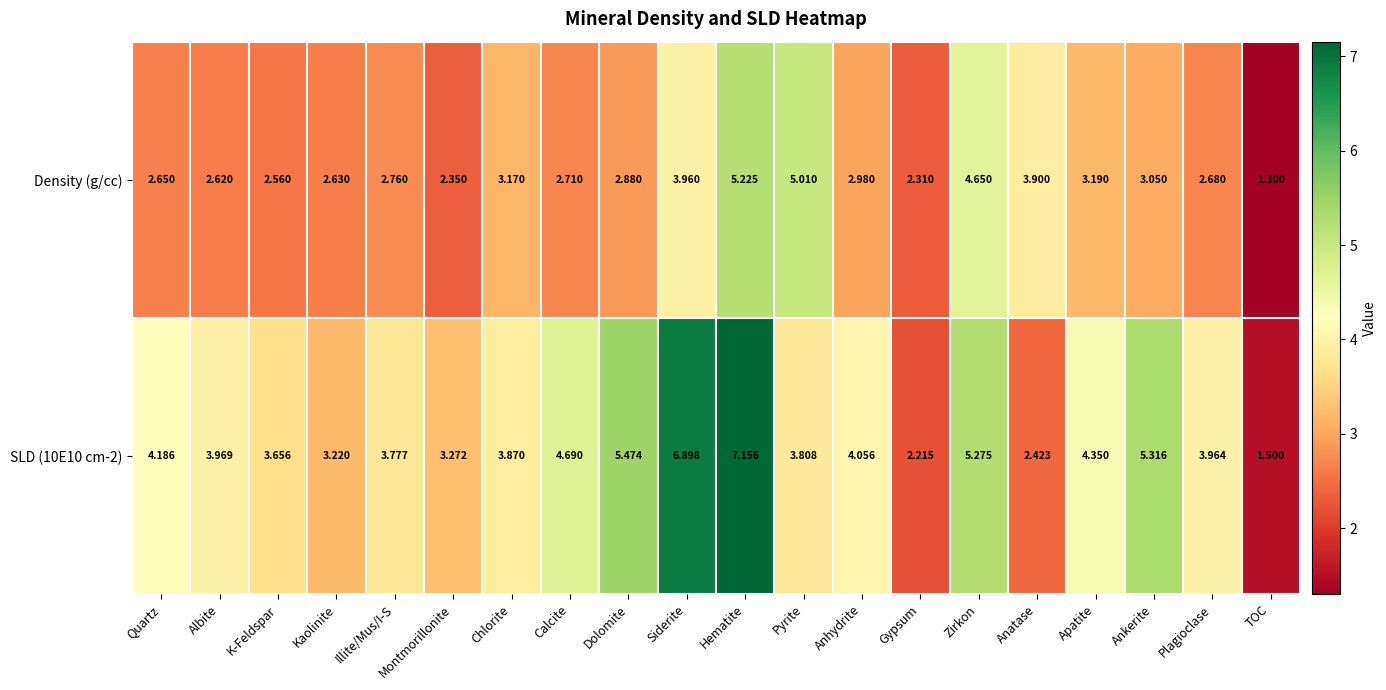

Where is SLD (10E10 cm-2) nearest to the value 4?

Albite